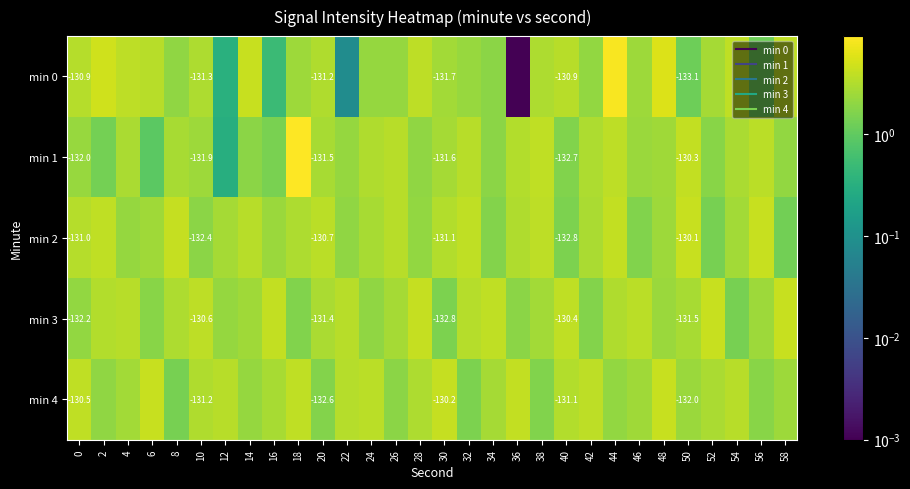

What is the difference between the maximum and second lowest values in the min 4 series?

2.8